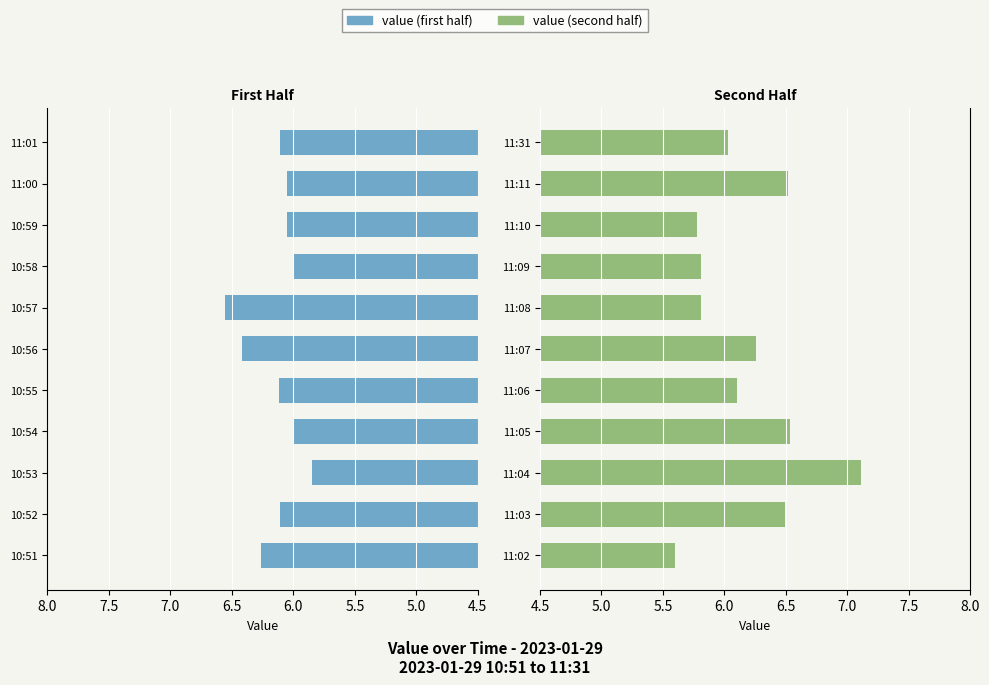

What position from the left is 5.0?

2